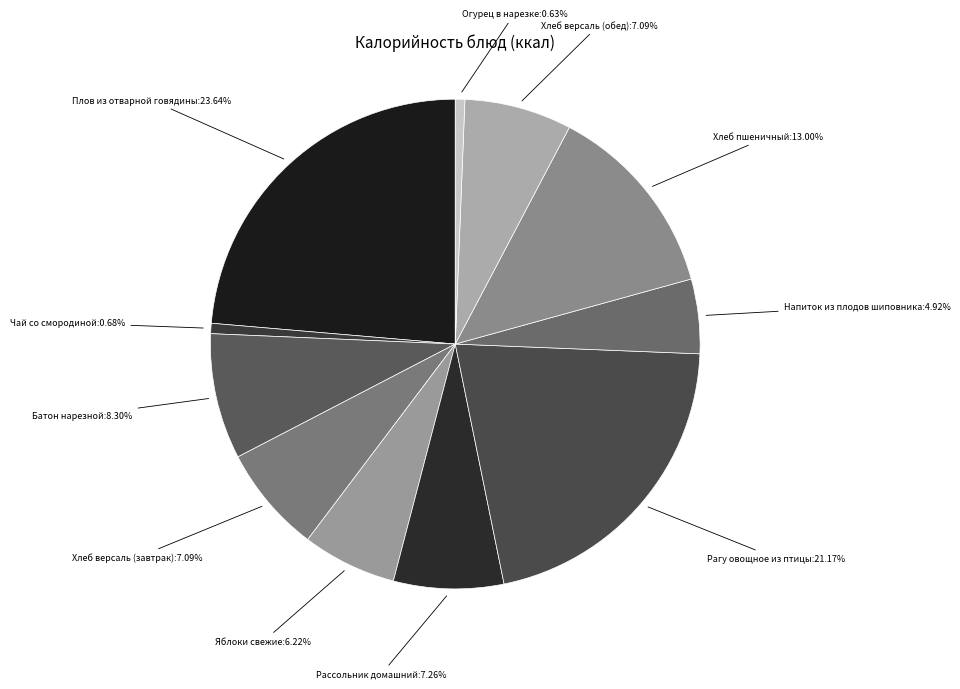

How many slices are in this pie chart?

11